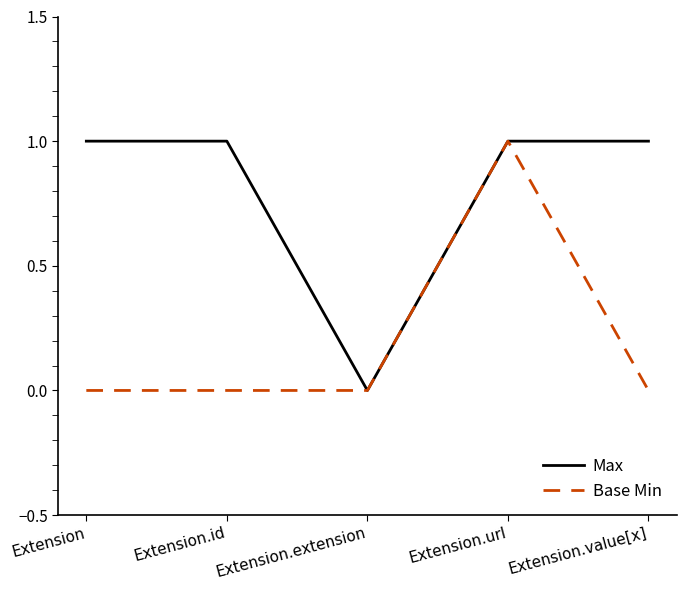

At Extension, list the series in order from largest to smallest.

Max, Base Min